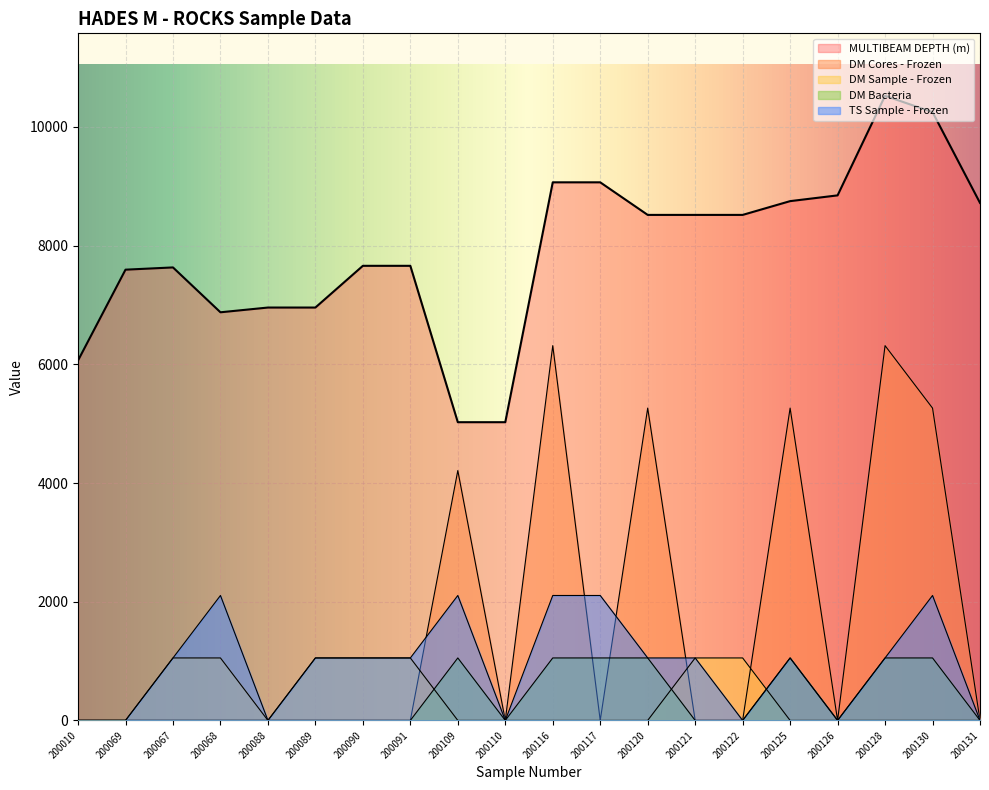

True or false: DM Bacteria and MULTIBEAM DEPTH (m) cross at least once.

False